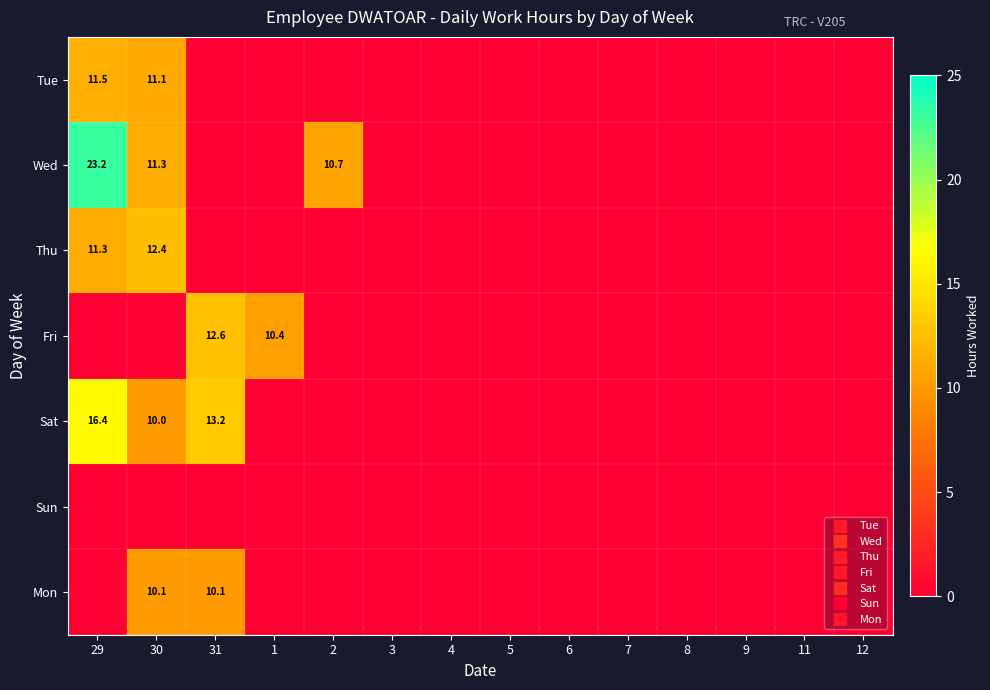

Which series changed the most between 1 and 6?

Fri